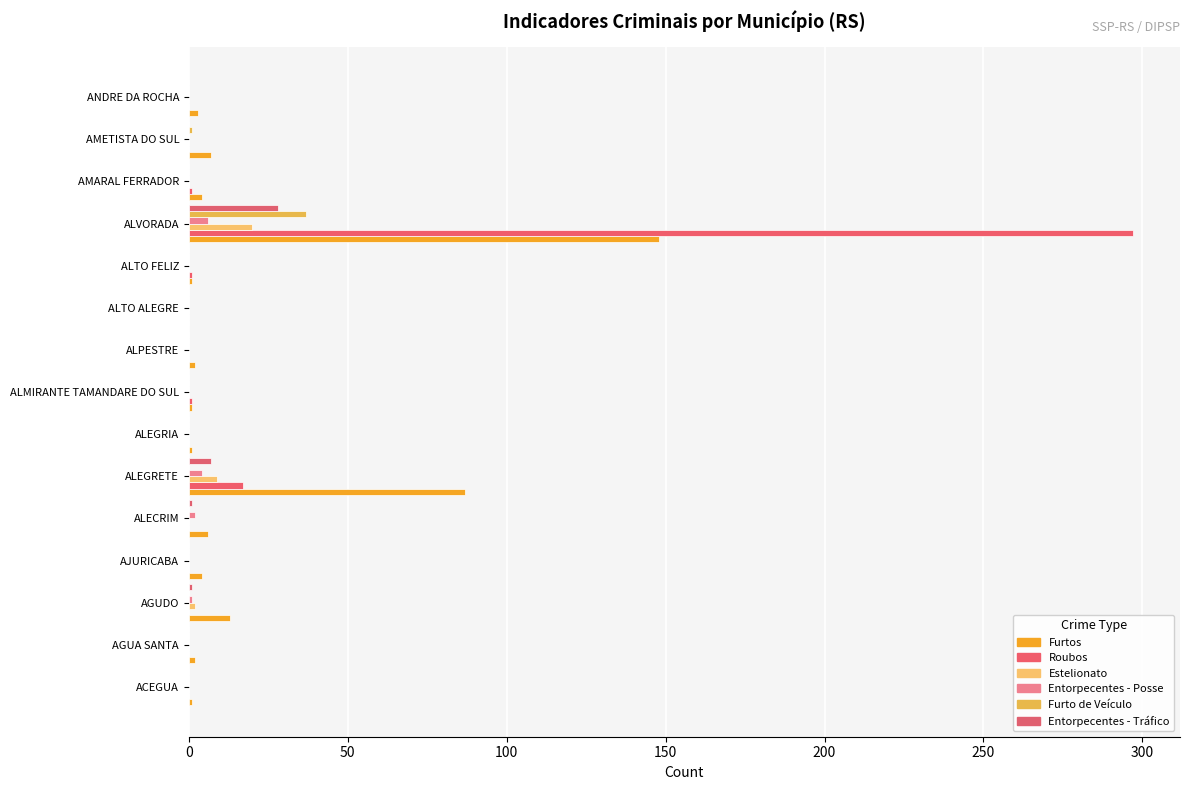

Reading left to right, extract all data points from this chart.

Furtos: 1	2	13	4	6	87	1	1	2	0	1	148	4	7	3
Roubos: 0	0	0	0	0	17	0	1	0	0	1	297	1	0	0
Estelionato: 0	0	2	0	0	9	0	0	0	0	0	20	0	0	0
Entorpecentes - Posse: 0	0	1	0	2	4	0	0	0	0	0	6	0	0	0
Furto de Veículo: 0	0	0	0	0	0	0	0	0	0	0	37	0	1	0
Entorpecentes - Tráfico: 0	0	1	0	1	7	0	0	0	0	0	28	0	0	0